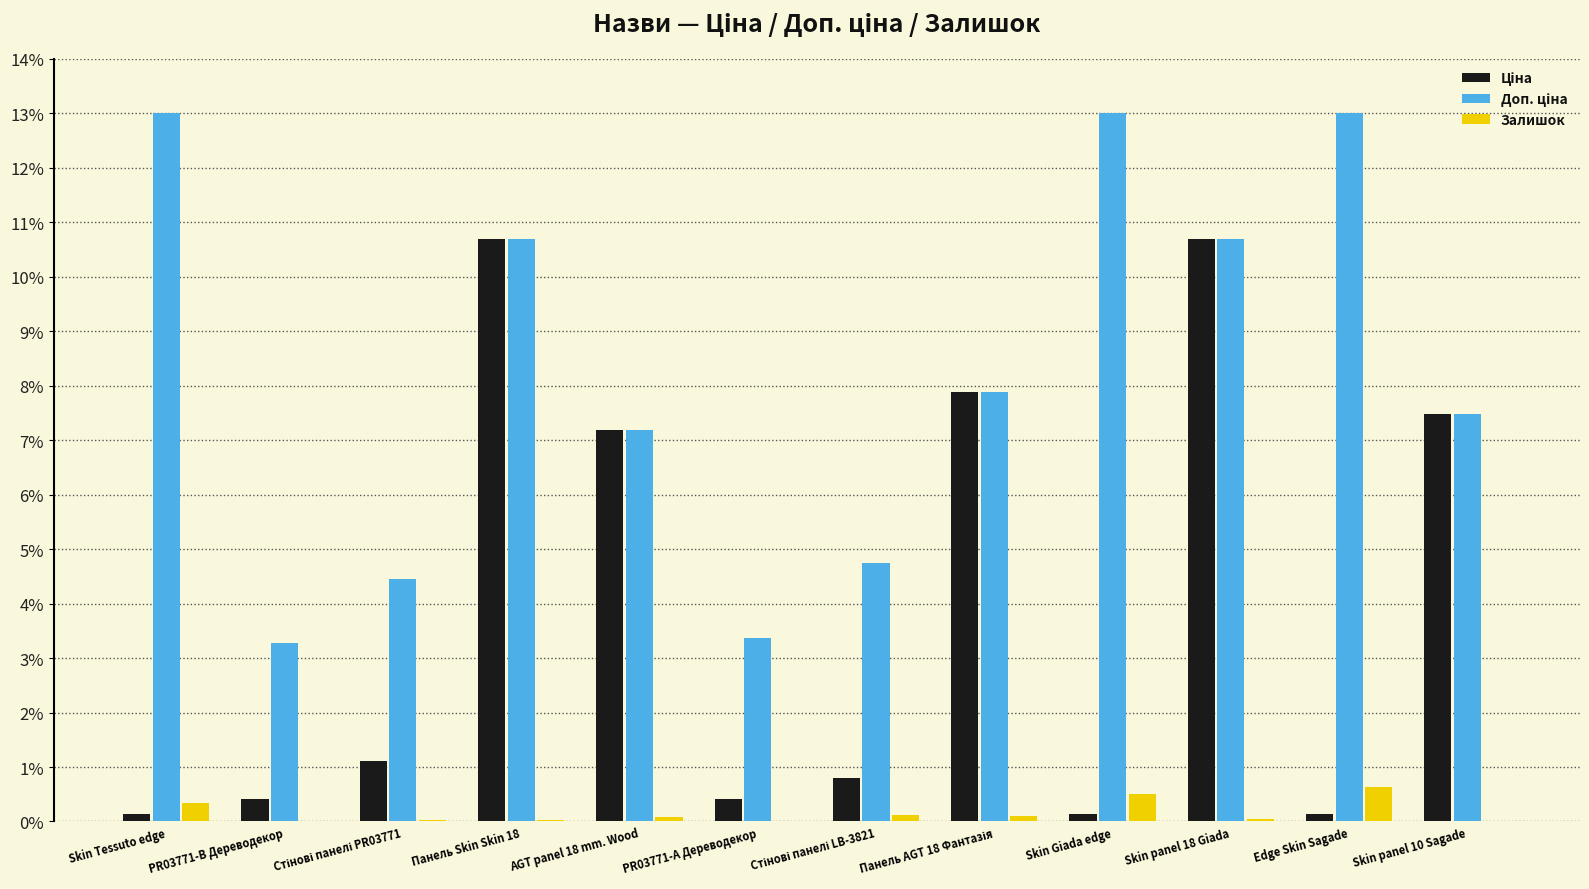

What is the total value across all series at Skin panel 10 Sagade?

15.0